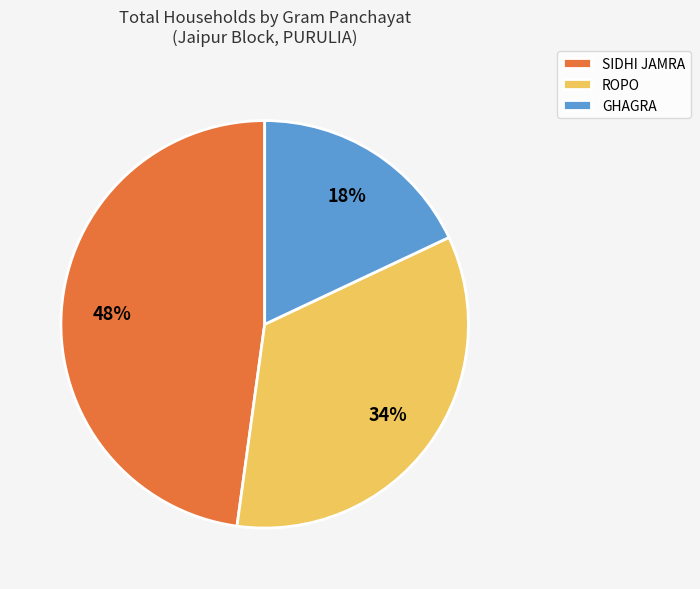

To the nearest percent, what is the difference between the largest and smallest slice percentages?

30%